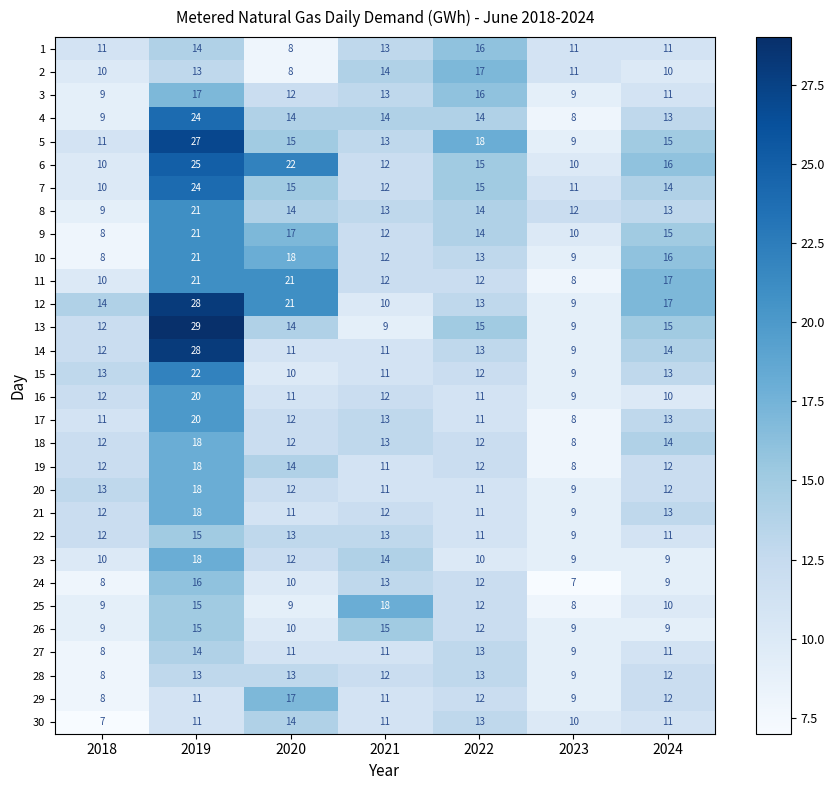

Where does the 27 series first go above 11?

2019